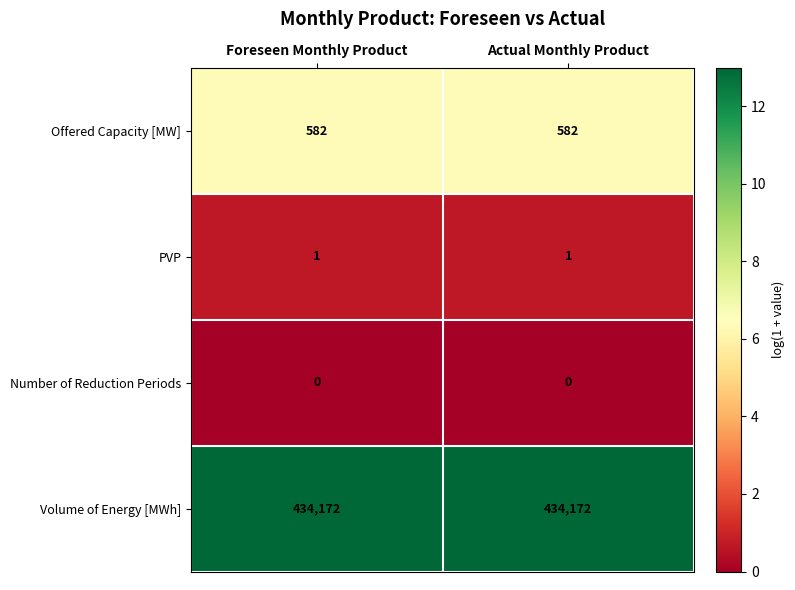

What is the sum of the Volume of Energy [MWh] values at Actual Monthly Product and Foreseen Monthly Product?

868344